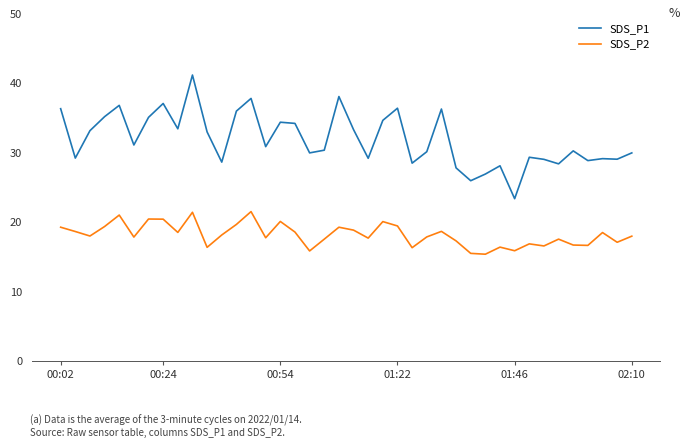

Rank the series by their average value, from highest to lowest.

SDS_P1, SDS_P2